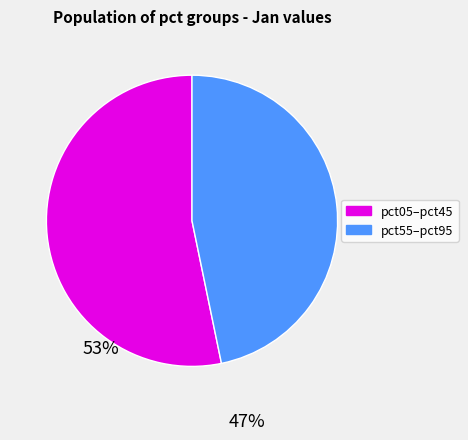

Is there any slice that represents more than half of the pie?

Yes